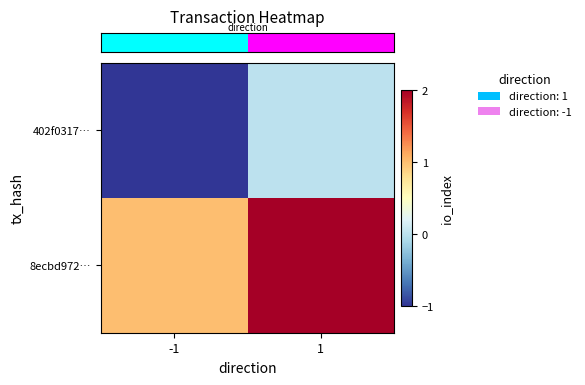

Which series has the widest spread of values?

row_0